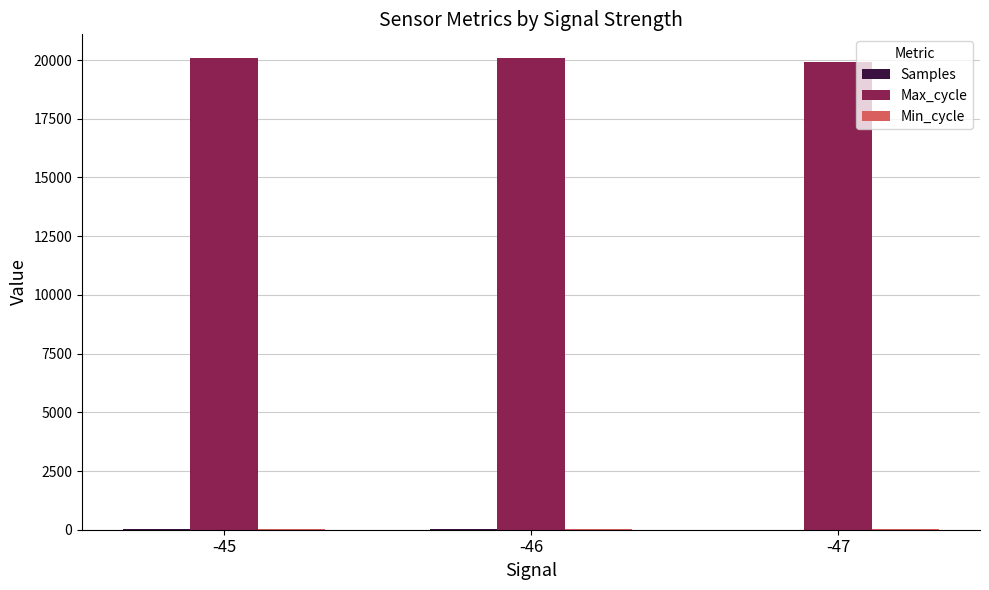

Does the chart contain stacked bars?

No